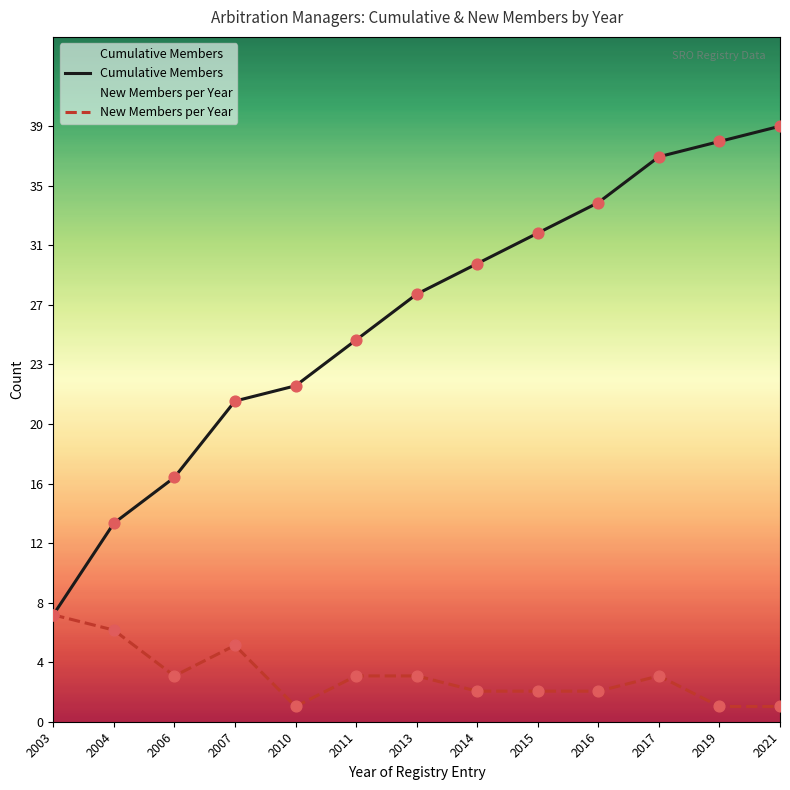

Which series contains the lowest Y value?

New Members per Year